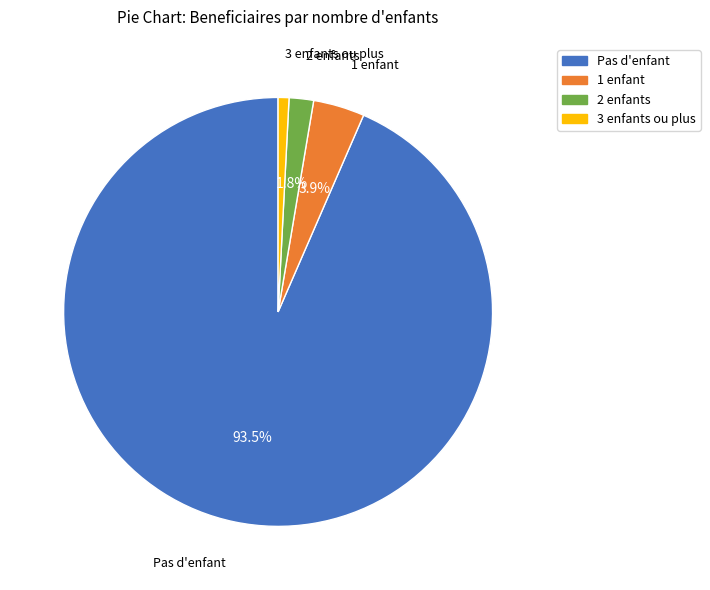

Is it true that 3 enfants ou plus is 1% of the pie?

True